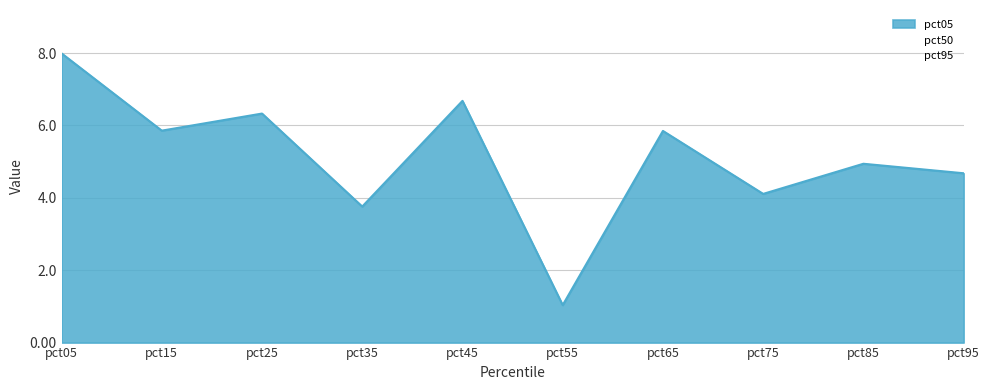

True or false: pct95 and pct05 intersect in this chart.

False